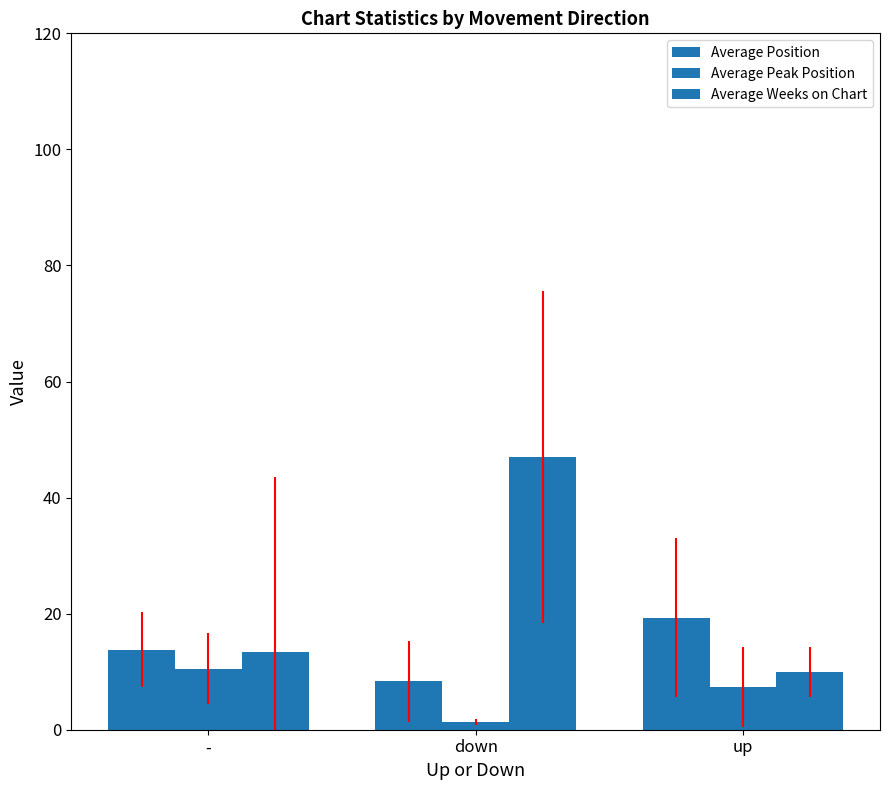

Rank the categories by Average Peak Position value from highest to lowest.

-, up, down